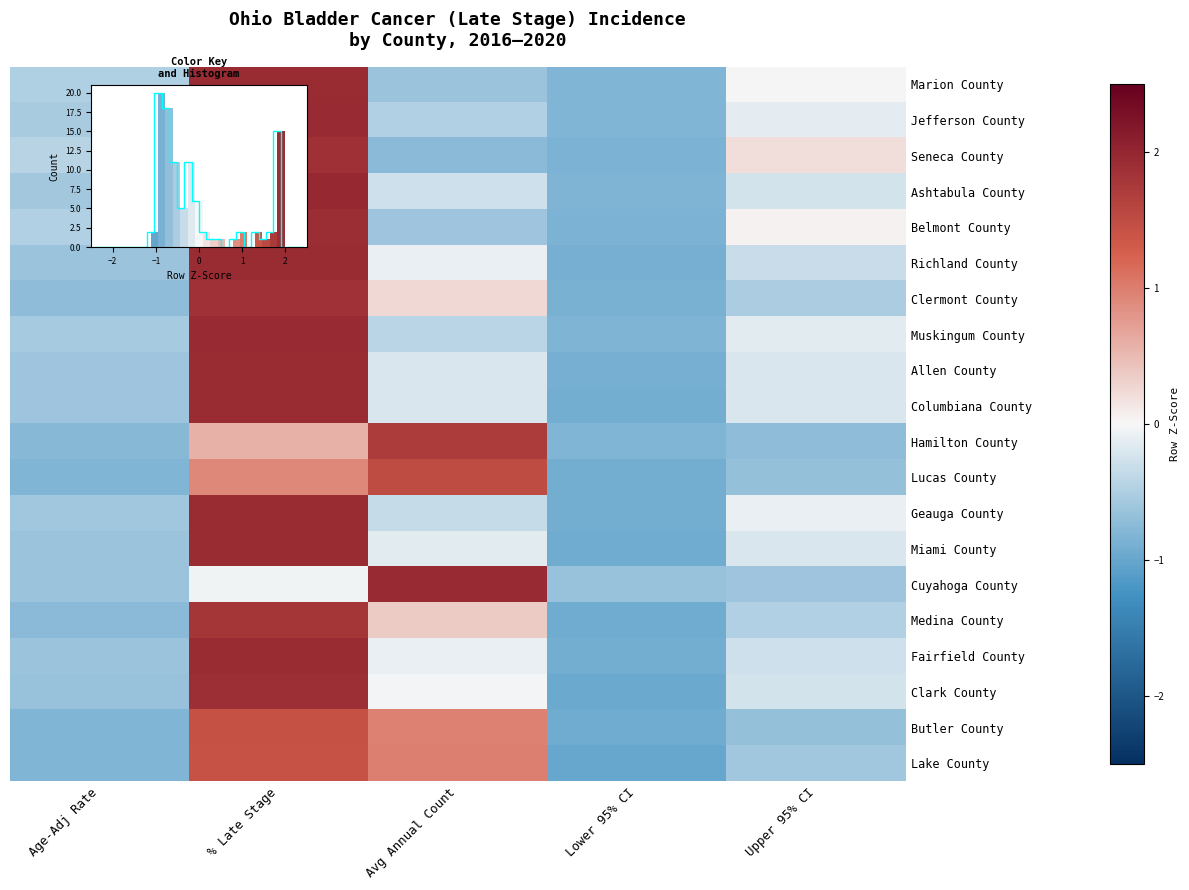

How many positive values does the Clark County series have?

1